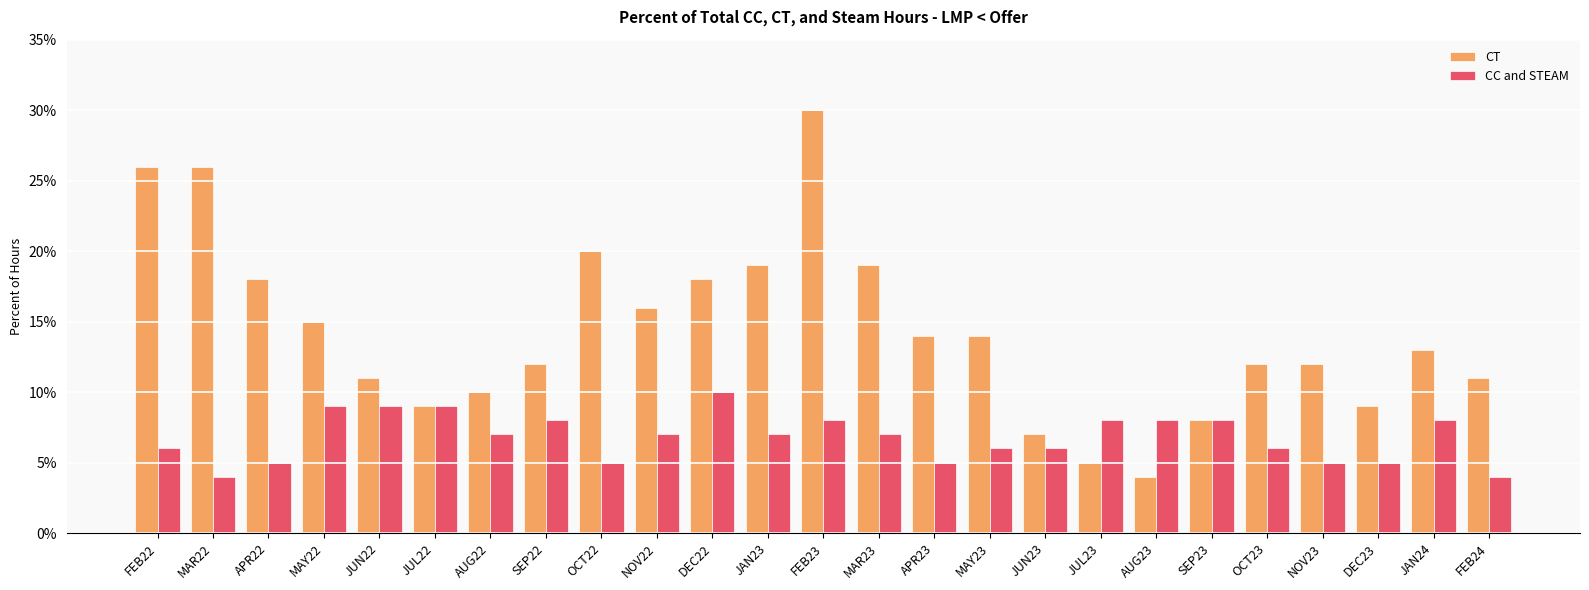

What are all the series names shown in the legend?

CT, CC and STEAM